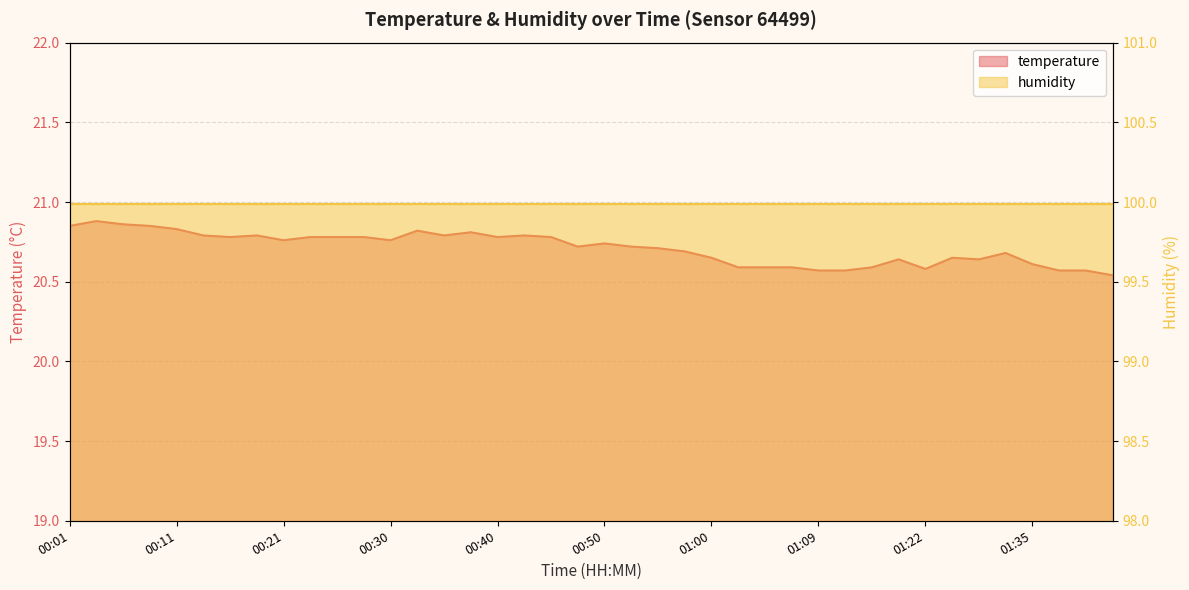

What is the minimum value shown in the chart?

20.5